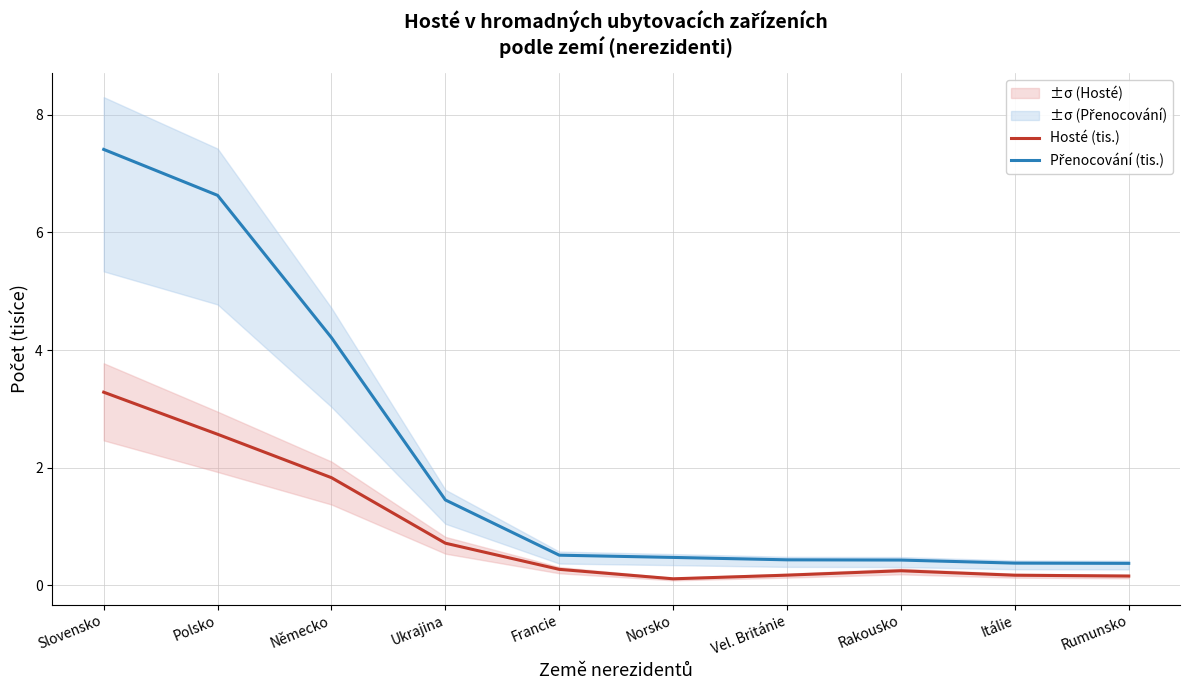

Where is Hosté (tis.) nearest to the value 1?

Ukrajina